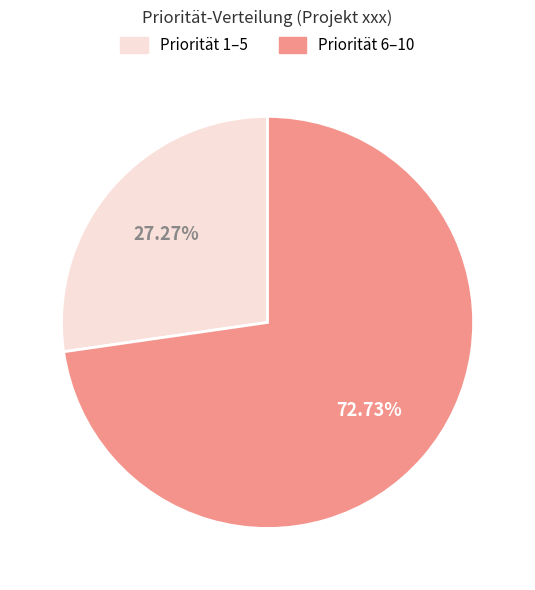

Is there any slice that represents more than half of the pie?

Yes